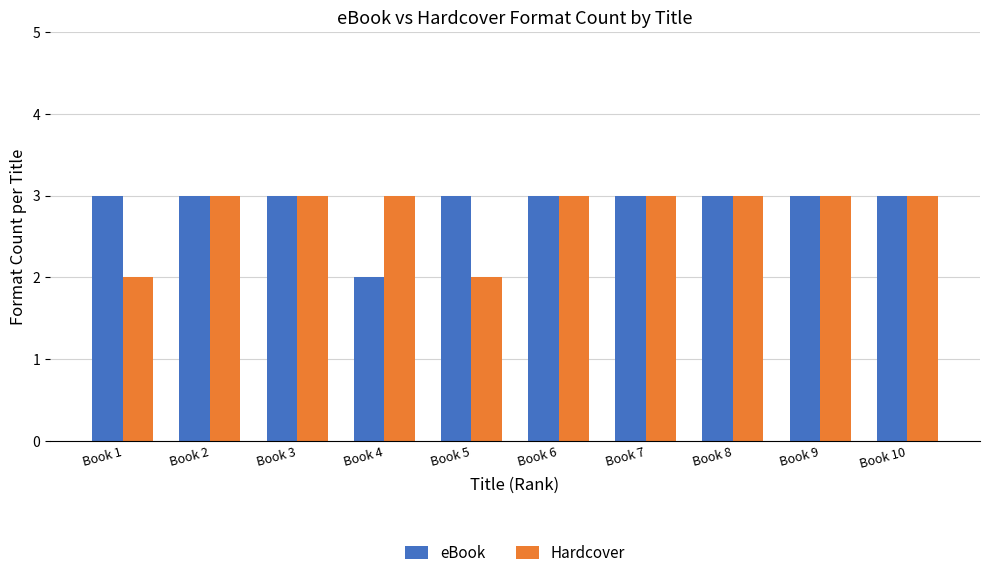

The value of Hardcover at Book 8 is 1. True or false?

False